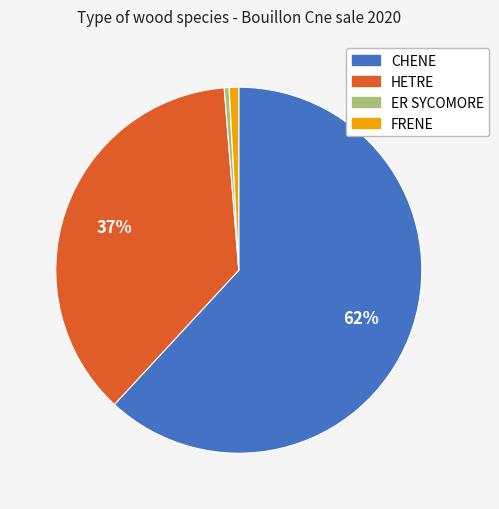

Does CHENE represent more than half of the total?

Yes